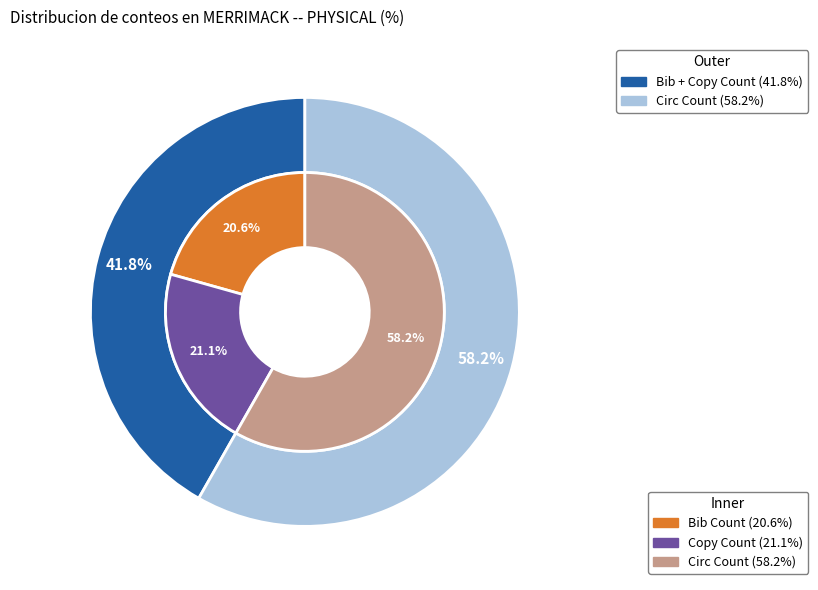

Which slice is the smallest?

Bib Count